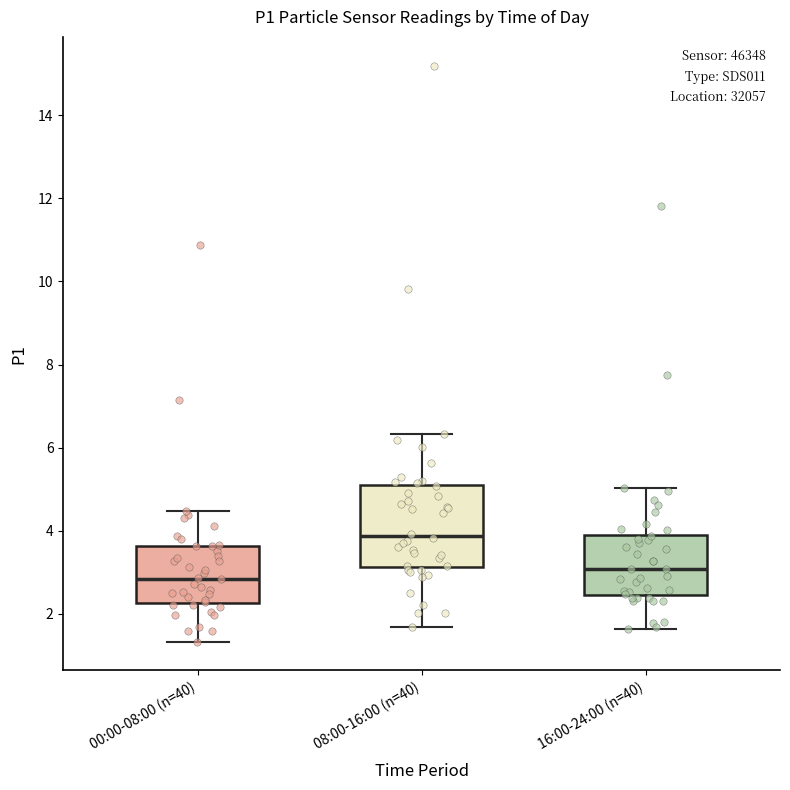

Reading left to right, transcribe this box plot: for each box, give where its median line is, the range the box spans, and where its two whiskers end, as read against the y-axis. The values are not printed on the chart, so give them approximately, as read against the axis.

00:00-08:00 (n=40): median 2.8, box 2.2 to 3.6, whiskers 1.4 to 4.4
08:00-16:00 (n=40): median 3.8, box 3.2 to 5.0, whiskers 1.6 to 6.4
16:00-24:00 (n=40): median 3.0, box 2.4 to 4.0, whiskers 1.6 to 5.0